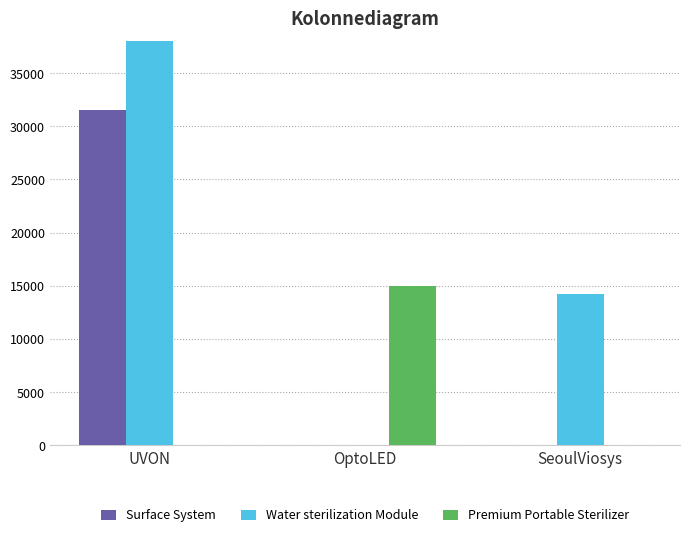

Rank the series at SeoulViosys from highest to lowest value.

Water sterilization Module, Surface System, Premium Portable Sterilizer